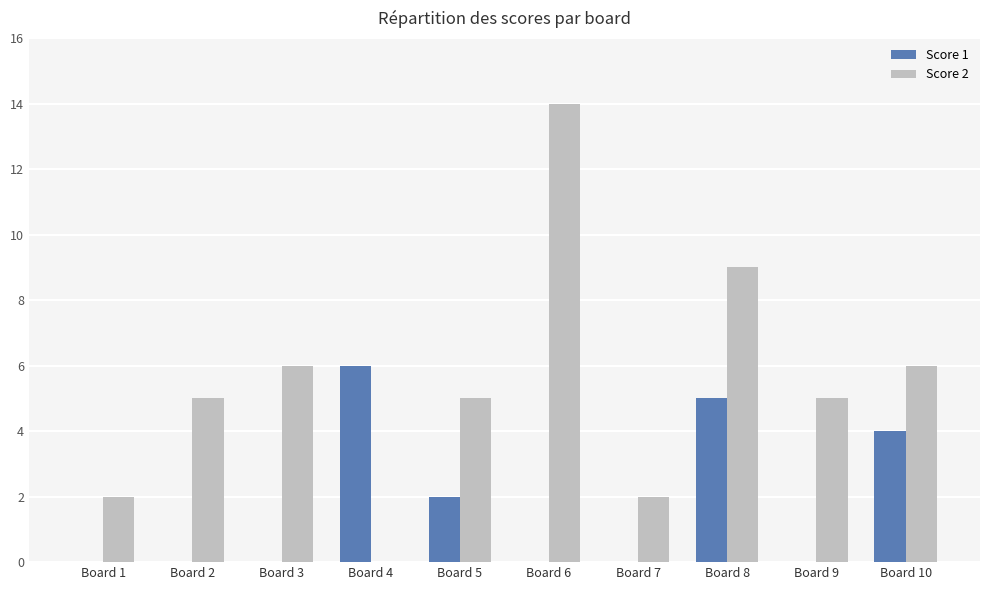

Reading left to right, what are all the values shown in this chart?

Score 1: 0	0	0	6	2	0	0	5	0	4
Score 2: 2	5	6	0	5	14	2	9	5	6